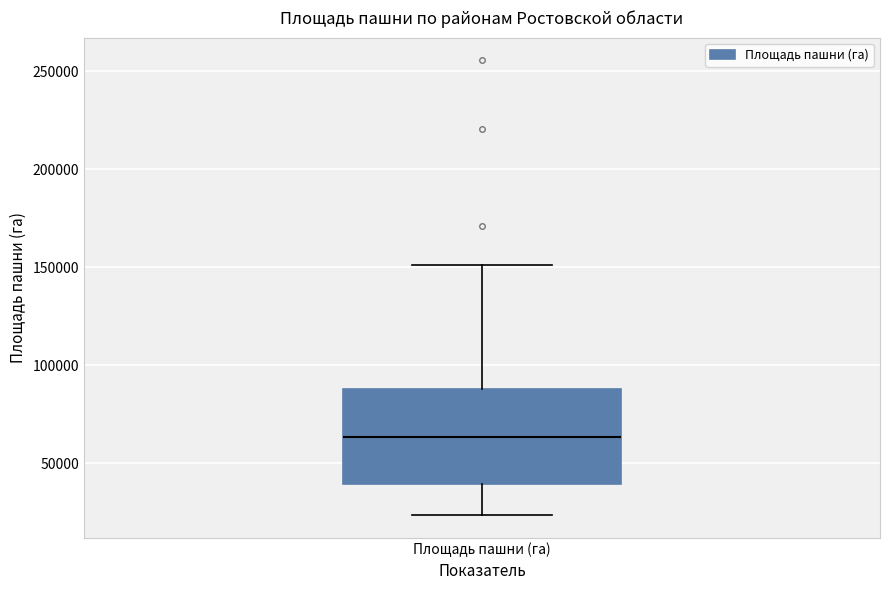

Read this box plot against the y-axis: the position of the median line, the range covered by the box, and the ends of both whiskers. The values are not printed on the chart, so give them approximately, as read against the axis.

median 65000, box 40000 to 90000, whiskers 25000 to 150000